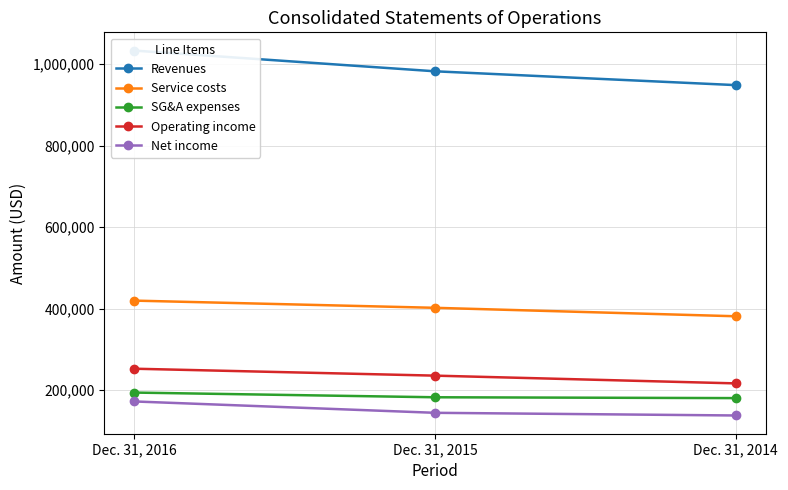

At which label is Operating income closest to 234235?

Dec. 31, 2015